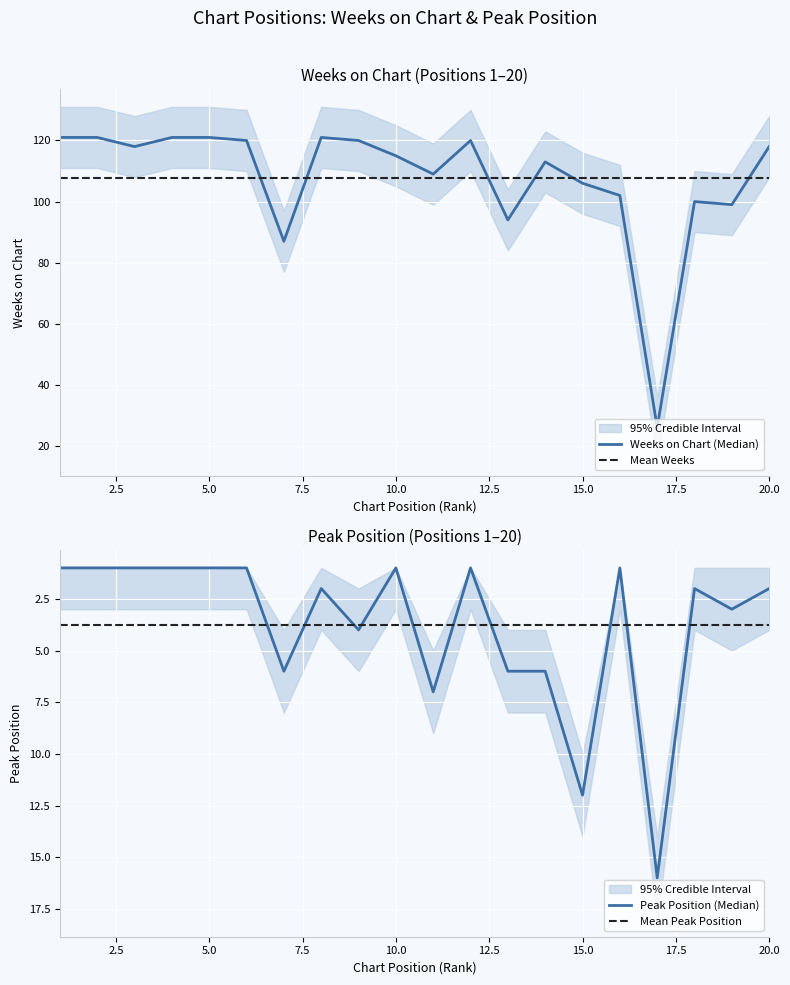

Does the chart display data point markers on the line(s)?

No